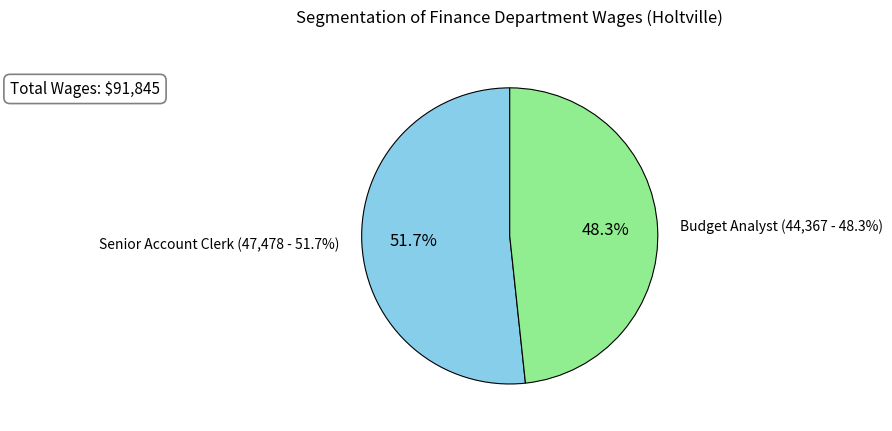

Which category accounts for the majority?

Senior Account Clerk